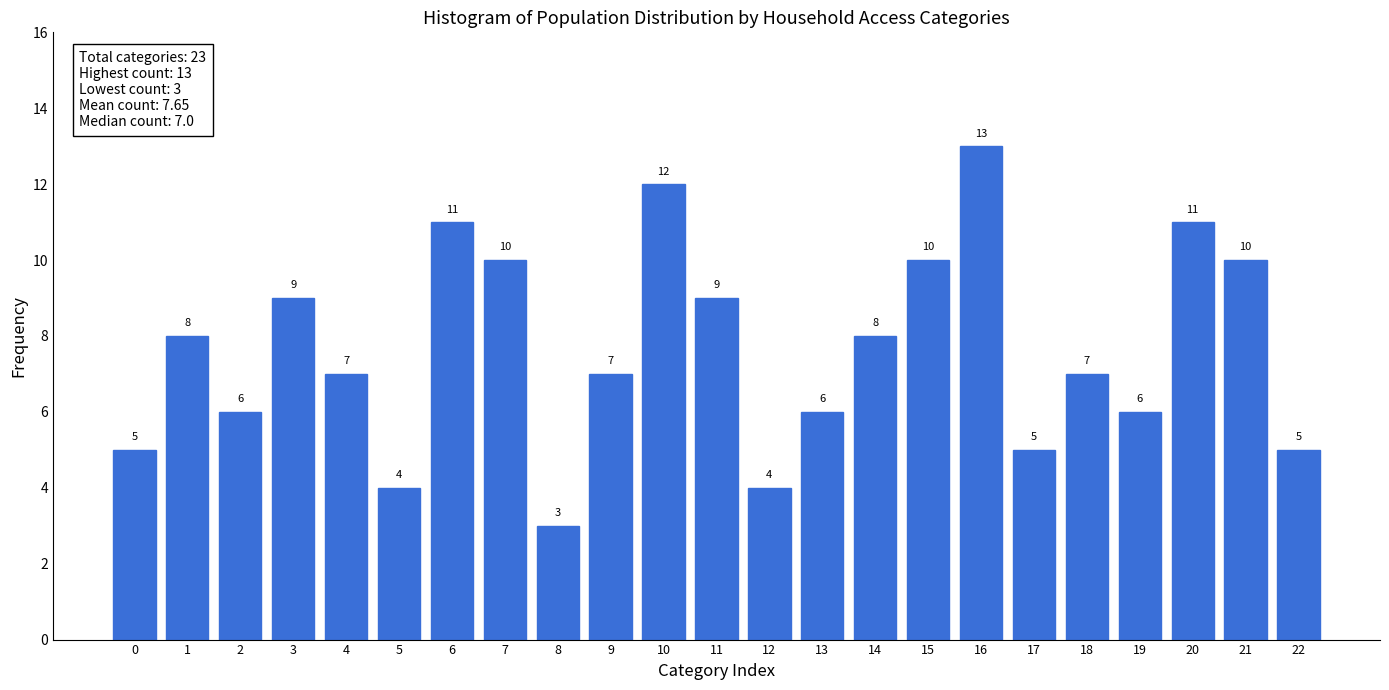

Reading right to left, transcribe all the data shown in this chart.

5	10	11	6	7	5	13	10	8	6	4	9	12	7	3	10	11	4	7	9	6	8	5